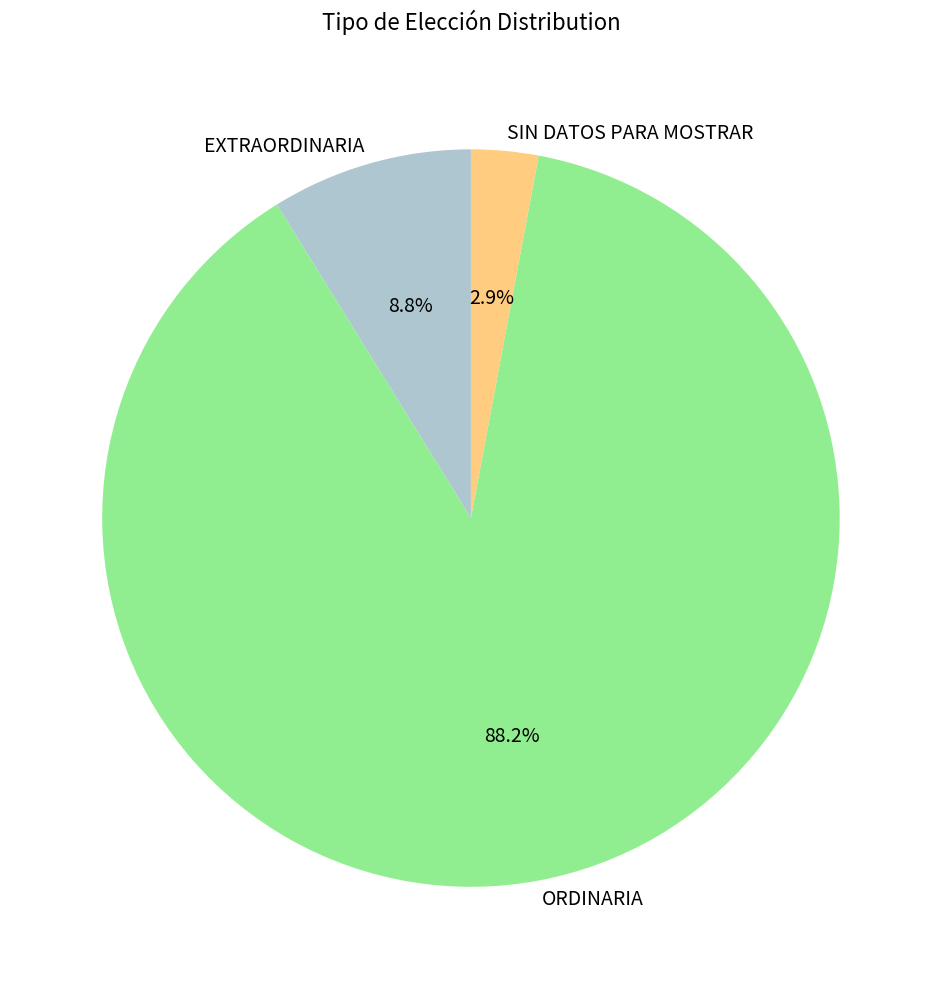

Which slice is the smallest?

SIN DATOS PARA MOSTRAR